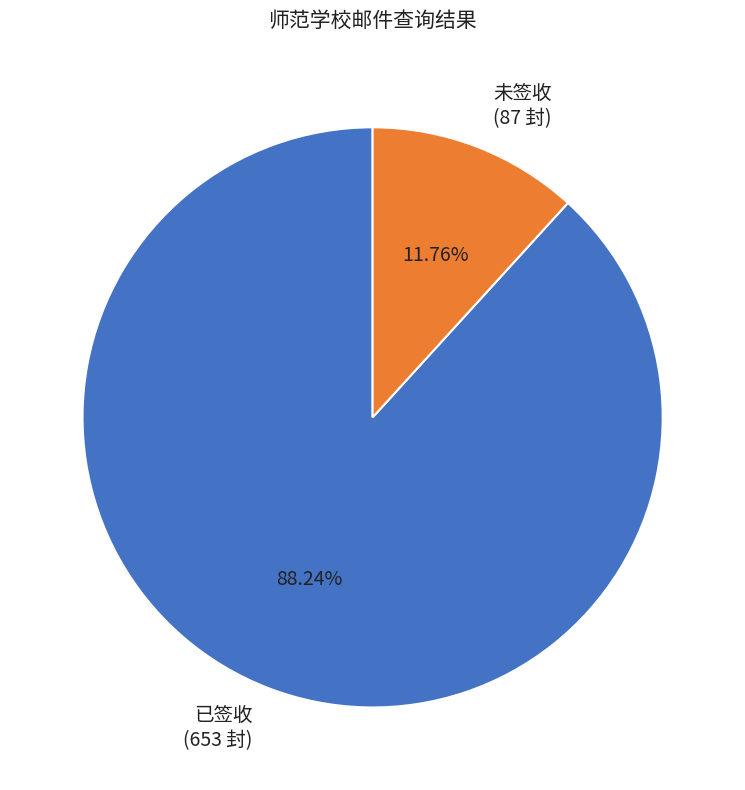

What portion of the pie excludes 未签收?

88.2%